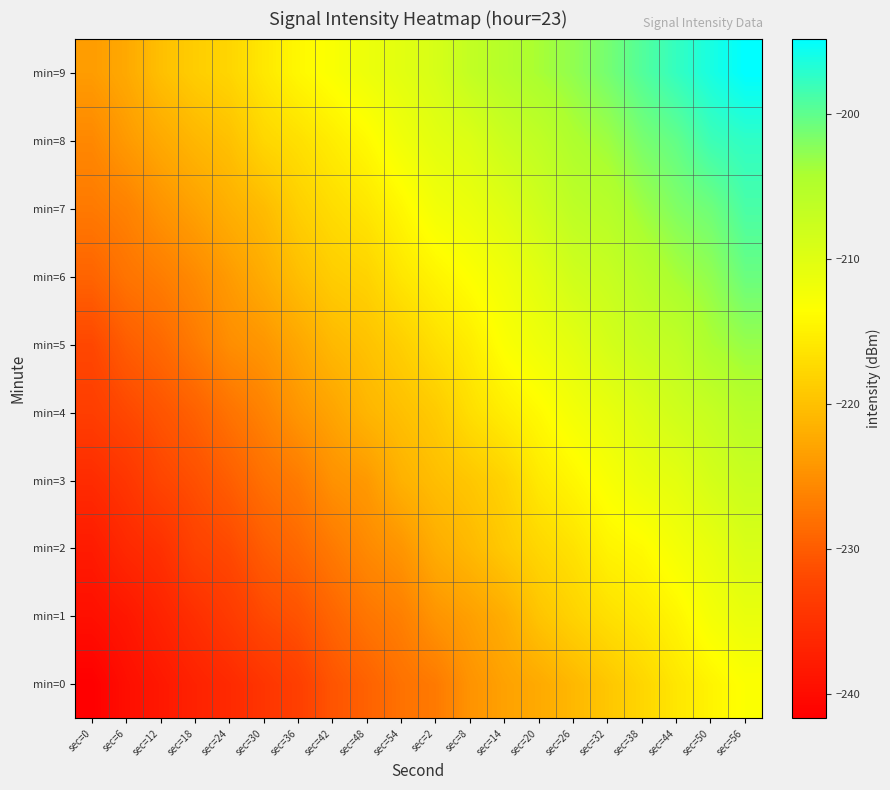

Reading right to left, what are all the values shown in this chart?

min=0: sec=56=-213.3	sec=50=-214.7	sec=44=-216.1	sec=38=-217.8	sec=32=-219.4	sec=26=-220.9	sec=20=-222.4	sec=14=-223.3	sec=8=-224.6	sec=2=-227.1	sec=54=-227.9	sec=48=-229.5	sec=42=-230.7	sec=36=-233.0	sec=30=-234.4	sec=24=-235.9	sec=18=-237.0	sec=12=-238.4	sec=6=-239.6	sec=0=-241.7
min=1: sec=56=-211.1	sec=50=-212.4	sec=44=-214.5	sec=38=-215.8	sec=32=-216.8	sec=26=-218.1	sec=20=-219.6	sec=14=-222.0	sec=8=-223.4	sec=2=-224.5	sec=54=-226.5	sec=48=-227.5	sec=42=-229.1	sec=36=-230.9	sec=30=-231.8	sec=24=-233.6	sec=18=-235.2	sec=12=-236.8	sec=6=-238.4	sec=0=-239.5
min=2: sec=56=-209.3	sec=50=-211.0	sec=44=-212.4	sec=38=-214.0	sec=32=-214.7	sec=26=-216.5	sec=20=-217.7	sec=14=-219.1	sec=8=-220.8	sec=2=-222.1	sec=54=-224.4	sec=48=-225.5	sec=42=-227.1	sec=36=-228.8	sec=30=-229.9	sec=24=-231.8	sec=18=-232.7	sec=12=-235.0	sec=6=-236.1	sec=0=-238.0
min=3: sec=56=-207.5	sec=50=-208.7	sec=44=-210.5	sec=38=-211.3	sec=32=-212.9	sec=26=-214.4	sec=20=-215.8	sec=14=-218.1	sec=8=-219.4	sec=2=-220.3	sec=54=-221.6	sec=48=-224.0	sec=42=-224.8	sec=36=-226.9	sec=30=-228.0	sec=24=-229.8	sec=18=-231.2	sec=12=-232.3	sec=6=-234.3	sec=0=-235.7
min=4: sec=56=-205.5	sec=50=-207.1	sec=44=-208.2	sec=38=-209.6	sec=32=-211.1	sec=26=-212.3	sec=20=-214.0	sec=14=-215.3	sec=8=-216.9	sec=2=-219.0	sec=54=-220.1	sec=48=-221.2	sec=42=-222.9	sec=36=-224.4	sec=30=-226.3	sec=24=-227.8	sec=18=-229.5	sec=12=-230.8	sec=6=-232.0	sec=0=-233.2
min=5: sec=56=-203.0	sec=50=-204.2	sec=44=-206.4	sec=38=-207.3	sec=32=-208.7	sec=26=-210.5	sec=20=-211.8	sec=14=-213.2	sec=8=-215.4	sec=2=-216.8	sec=54=-218.5	sec=48=-219.9	sec=42=-220.8	sec=36=-222.7	sec=30=-224.3	sec=24=-225.2	sec=18=-227.1	sec=12=-228.8	sec=6=-229.9	sec=0=-232.1
min=6: sec=56=-200.6	sec=50=-202.7	sec=44=-203.9	sec=38=-205.6	sec=32=-207.3	sec=26=-208.1	sec=20=-210.2	sec=14=-212.0	sec=8=-213.4	sec=2=-214.7	sec=54=-216.1	sec=48=-218.1	sec=42=-218.7	sec=36=-220.3	sec=30=-222.2	sec=24=-223.9	sec=18=-225.5	sec=12=-226.8	sec=6=-227.7	sec=0=-229.3
min=7: sec=56=-198.9	sec=50=-200.8	sec=44=-201.8	sec=38=-203.4	sec=32=-205.3	sec=26=-206.1	sec=20=-208.1	sec=14=-209.9	sec=8=-211.3	sec=2=-212.2	sec=54=-214.3	sec=48=-216.0	sec=42=-217.1	sec=36=-218.5	sec=30=-220.5	sec=24=-221.8	sec=18=-223.3	sec=12=-224.6	sec=6=-226.3	sec=0=-227.1
min=8: sec=56=-197.4	sec=50=-198.1	sec=44=-200.2	sec=38=-201.4	sec=32=-203.4	sec=26=-204.4	sec=20=-206.4	sec=14=-207.6	sec=8=-209.6	sec=2=-210.4	sec=54=-212.0	sec=48=-214.0	sec=42=-215.4	sec=36=-216.8	sec=30=-217.7	sec=24=-220.0	sec=18=-221.0	sec=12=-222.4	sec=6=-224.0	sec=0=-225.7
min=9: sec=56=-194.8	sec=50=-196.2	sec=44=-197.7	sec=38=-199.4	sec=32=-201.2	sec=26=-202.7	sec=20=-204.0	sec=14=-205.2	sec=8=-206.7	sec=2=-209.0	sec=54=-210.3	sec=48=-211.6	sec=42=-213.0	sec=36=-214.3	sec=30=-215.9	sec=24=-217.8	sec=18=-218.7	sec=12=-220.2	sec=6=-222.5	sec=0=-223.7